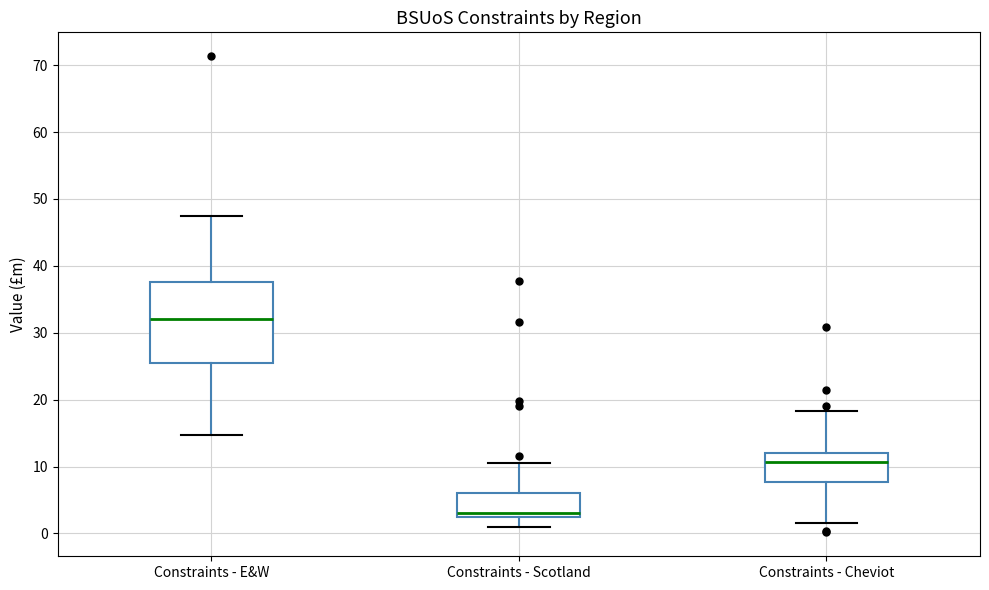

Which box is the tallest, from its lower edge to its upper edge?

Constraints - E&W